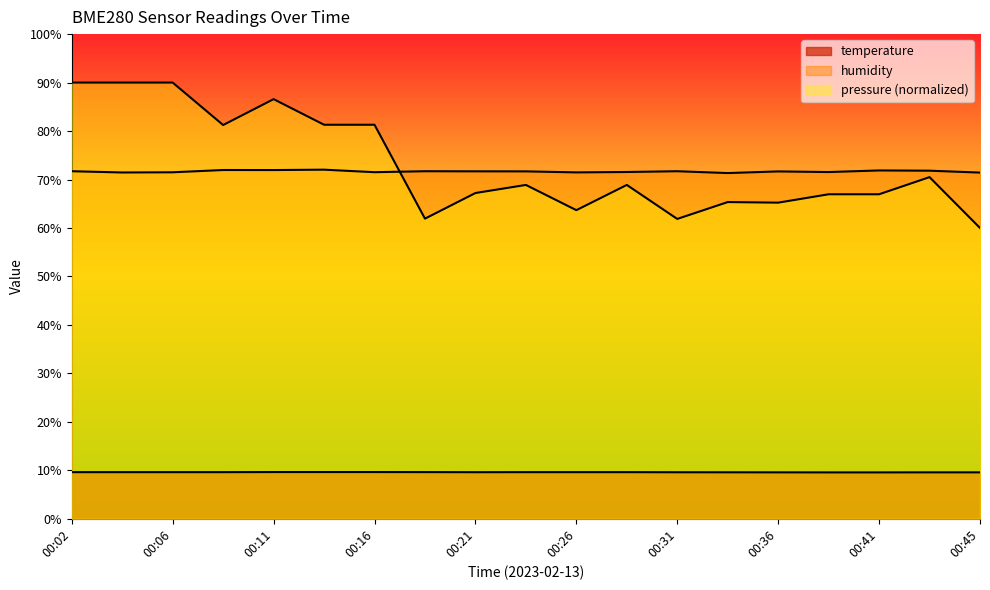

How many lines are shown in the chart?

3